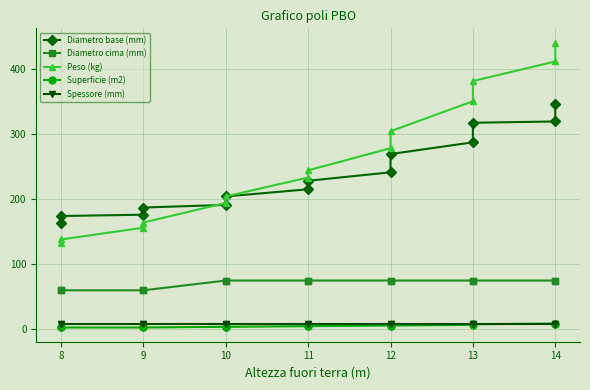

What are all the series names shown in the legend?

Diametro base (mm), Diametro cima (mm), Peso (kg), Superficie (m2), Spessore (mm)